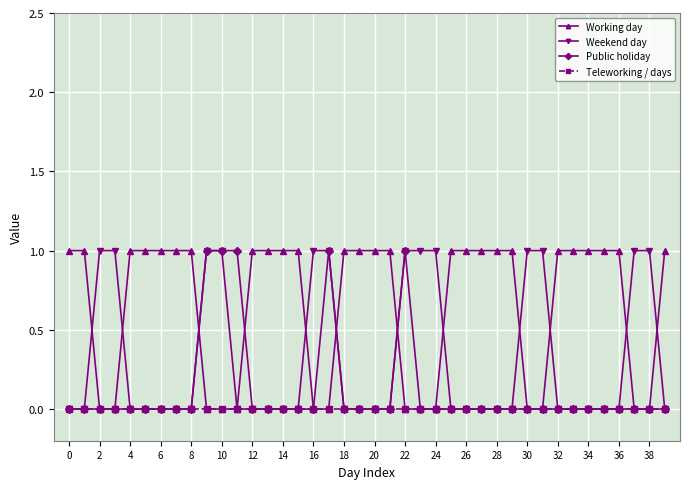

Which series has the largest total across all categories?

Working day